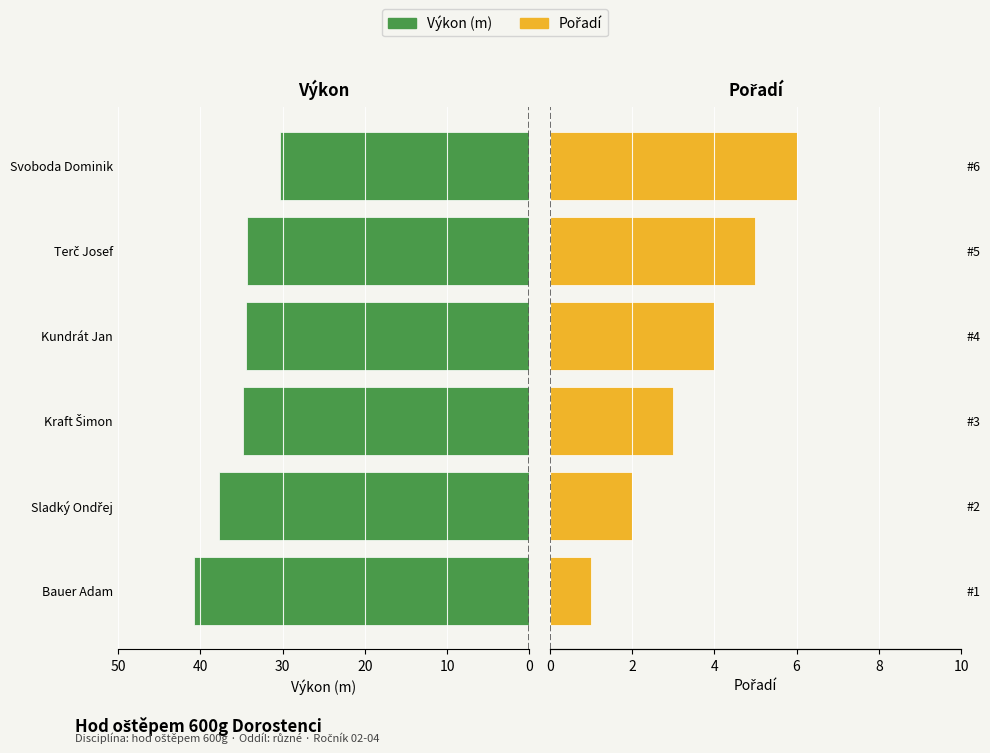

How many data points in Výkon (m) are above 34?

5